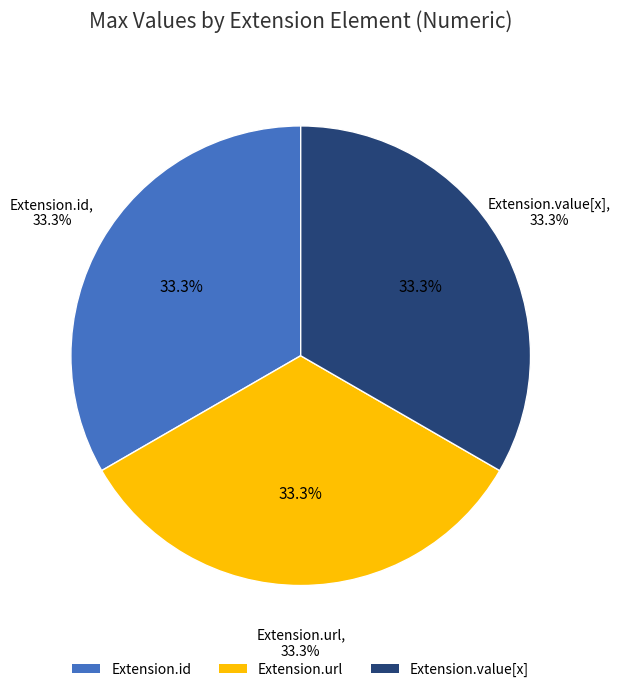

Between Extension.id and Extension.value[x], which is larger?

Extension.id